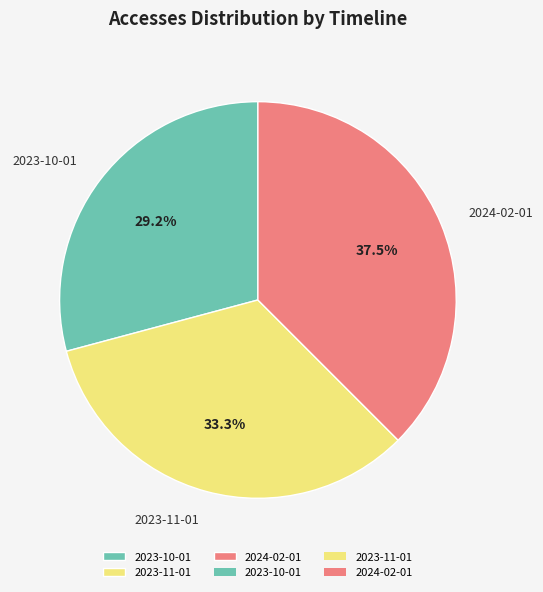

What percentage is the 2023-11-01 slice, to the nearest percent?

33%